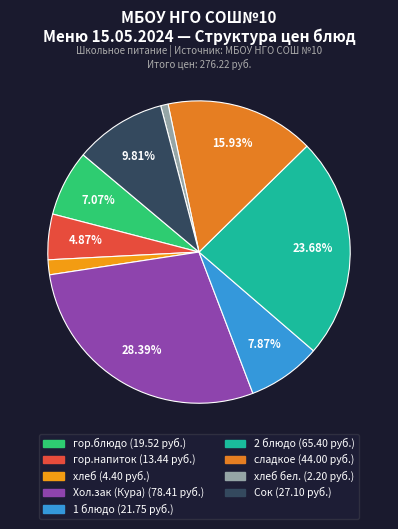

Which category has the smallest portion of the pie?

хлеб бел.